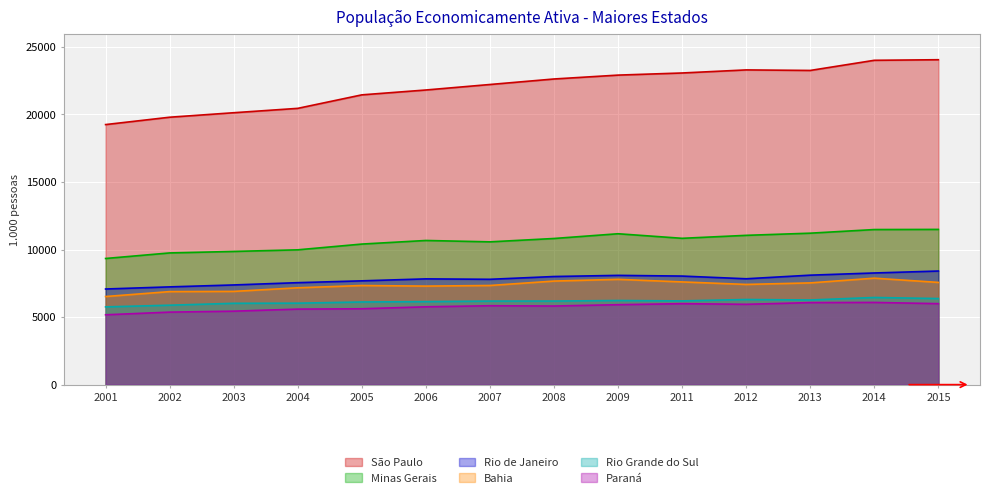

How many data points in São Paulo are above 22624?

6